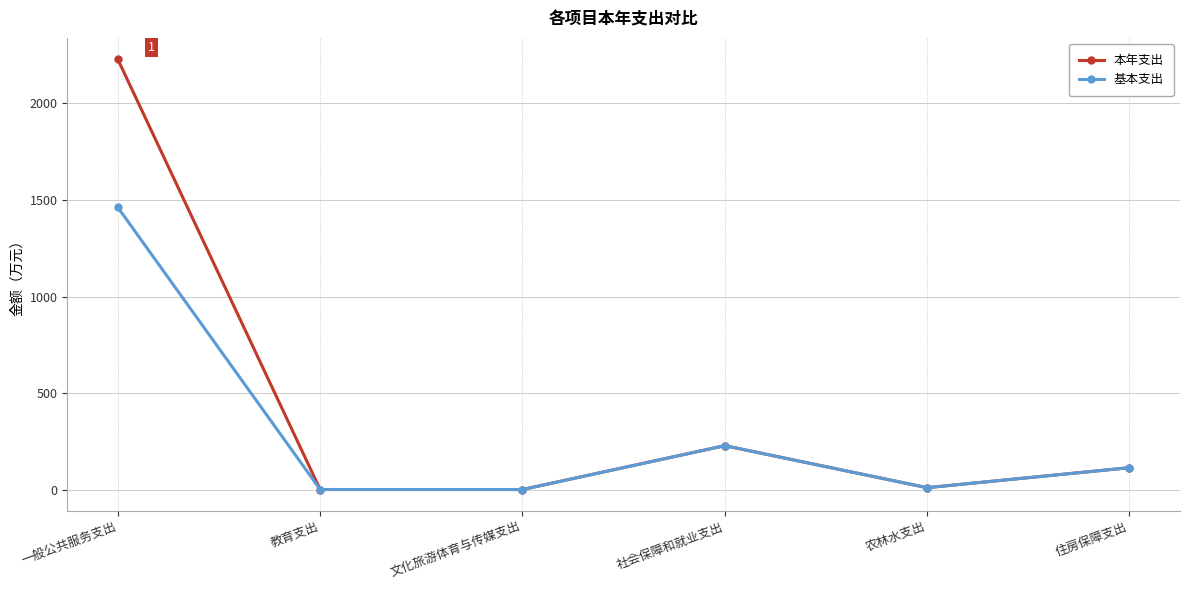

At which label does 本年支出 first exceed 113?

一般公共服务支出